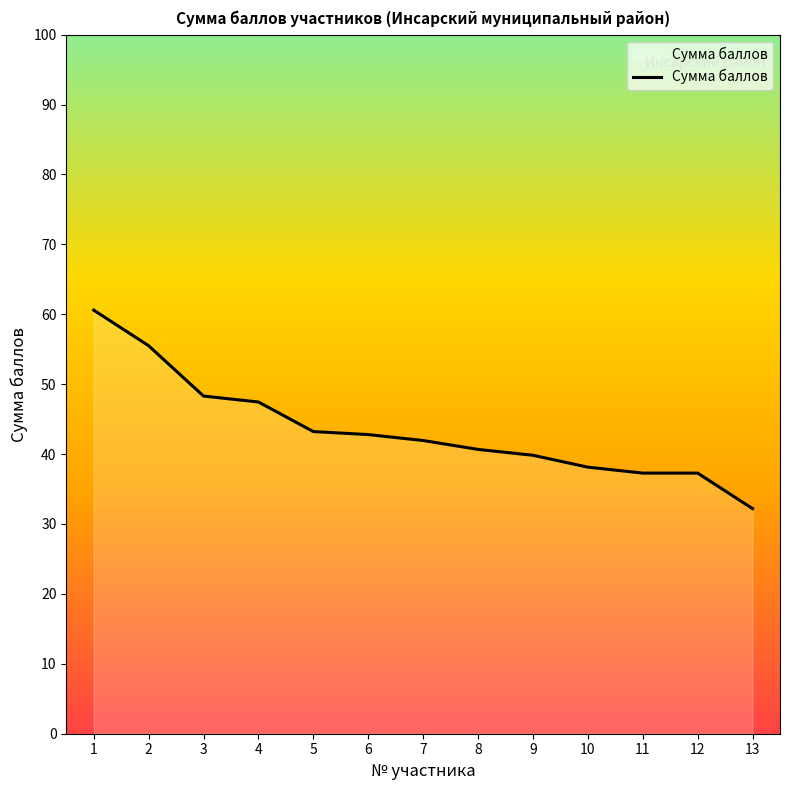

Is it true that the value at 8 is 62.4?

False